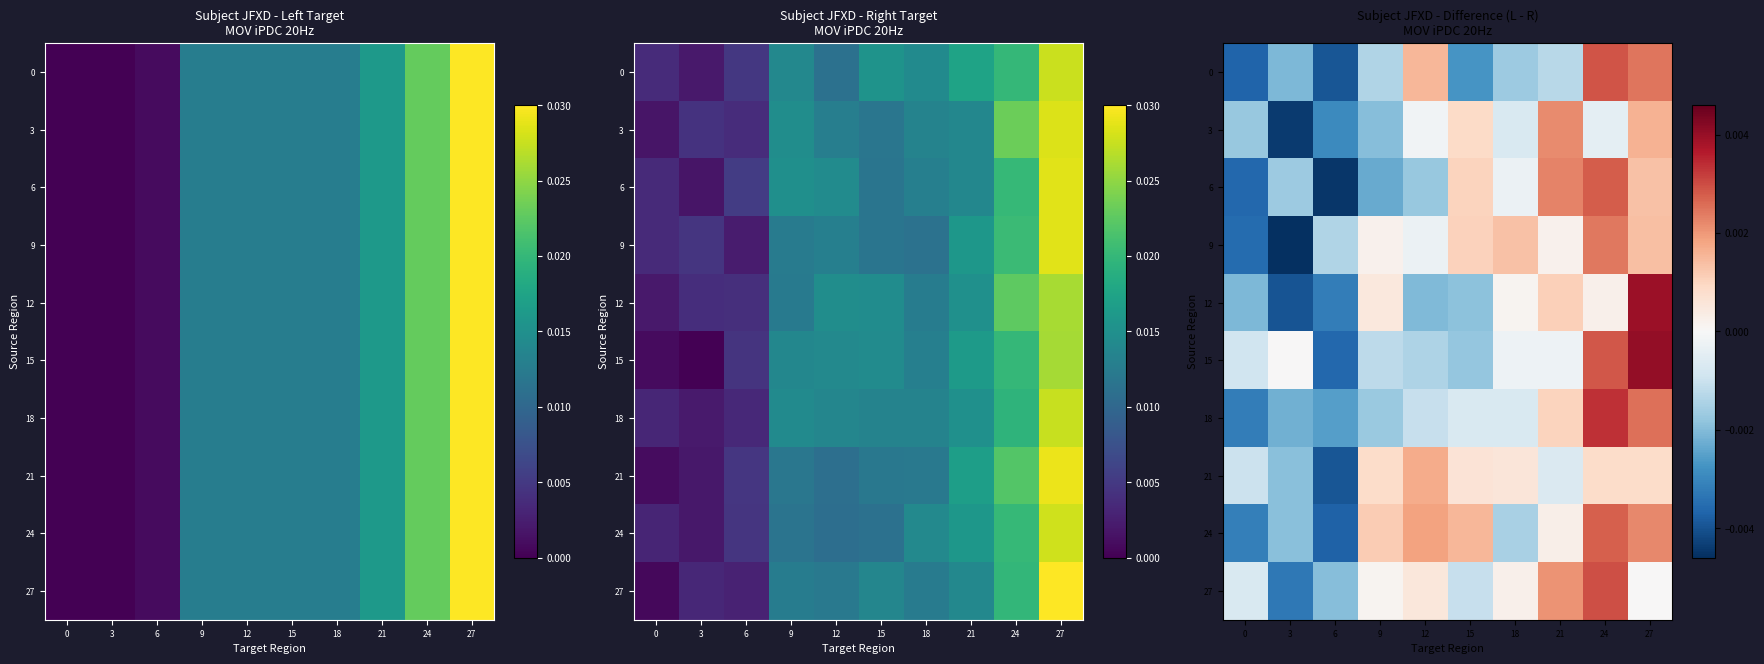

Rank the series by their maximum value, from highest to lowest.

15, 12, 18, 27, 0, 6, 24, 9, 3, 21